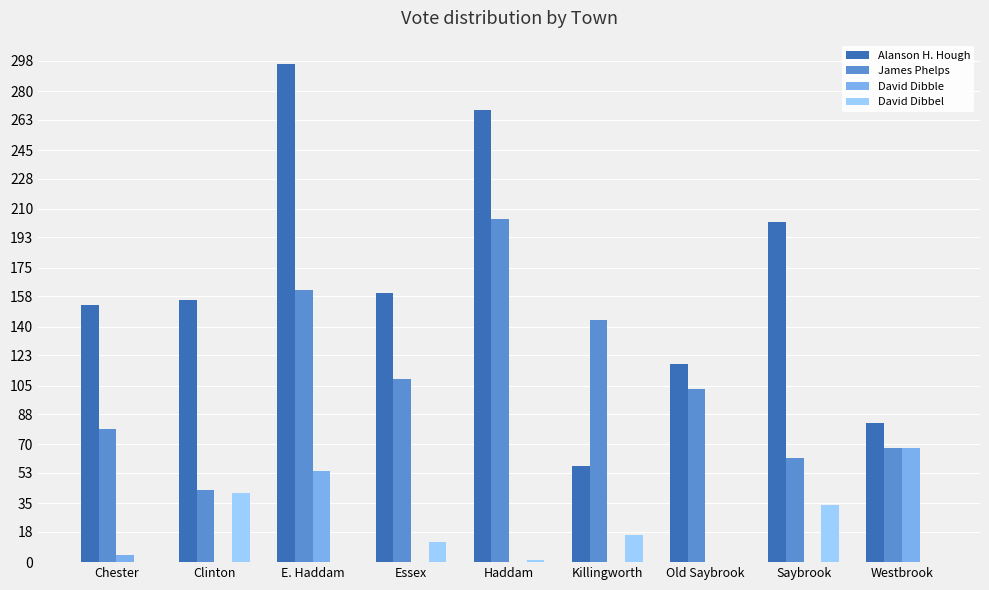

Which series changed the most between Haddam and Killingworth?

Alanson H. Hough